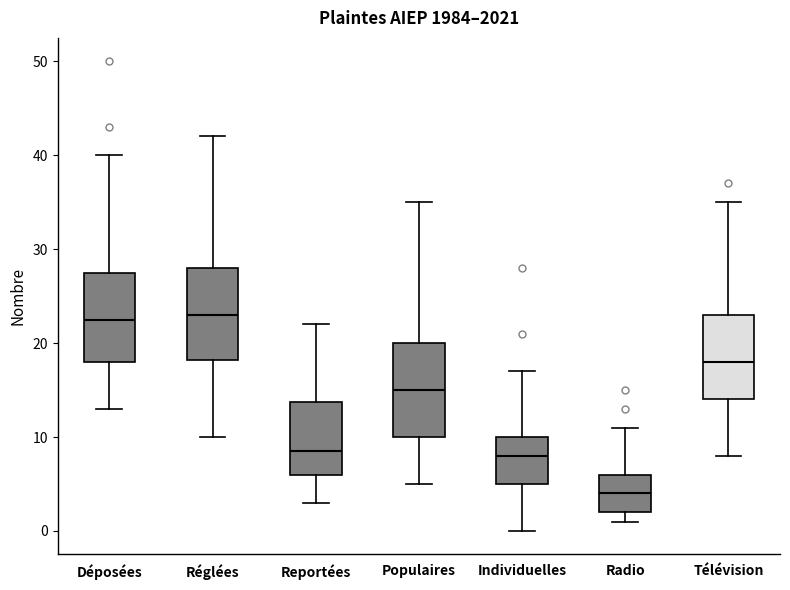

Where is the lower edge of the box for Déposées on the y-axis? The values are not printed on the chart, so give them approximately, as read against the axis.

18